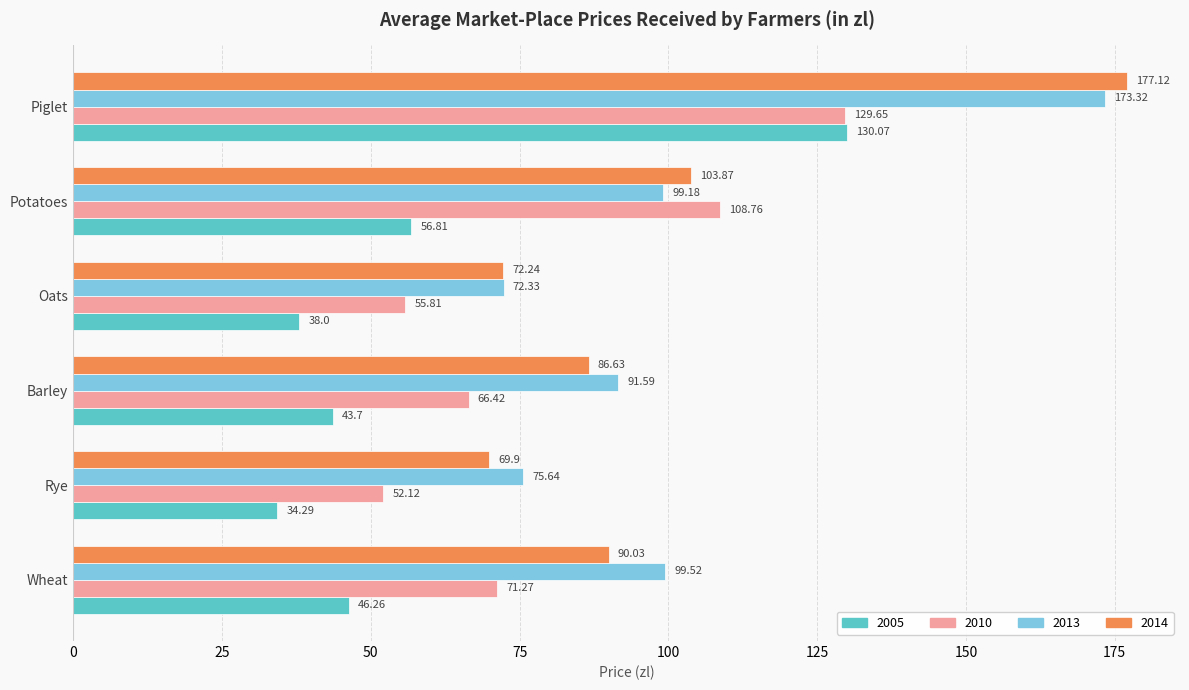

Which series has the largest total across all categories?

2013